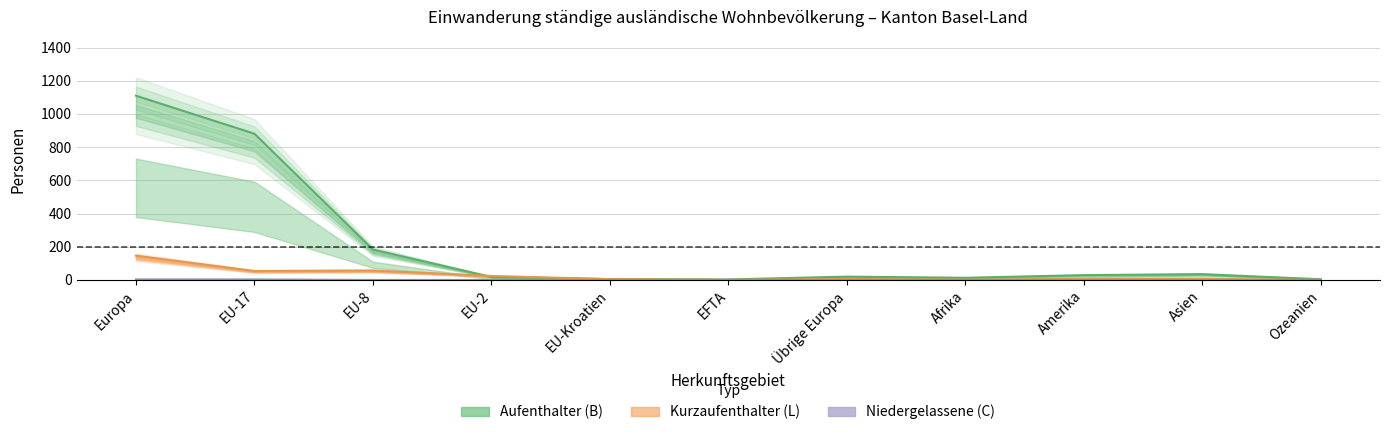

How many values in Kurzaufenthalter (L) Total are above zero?

9